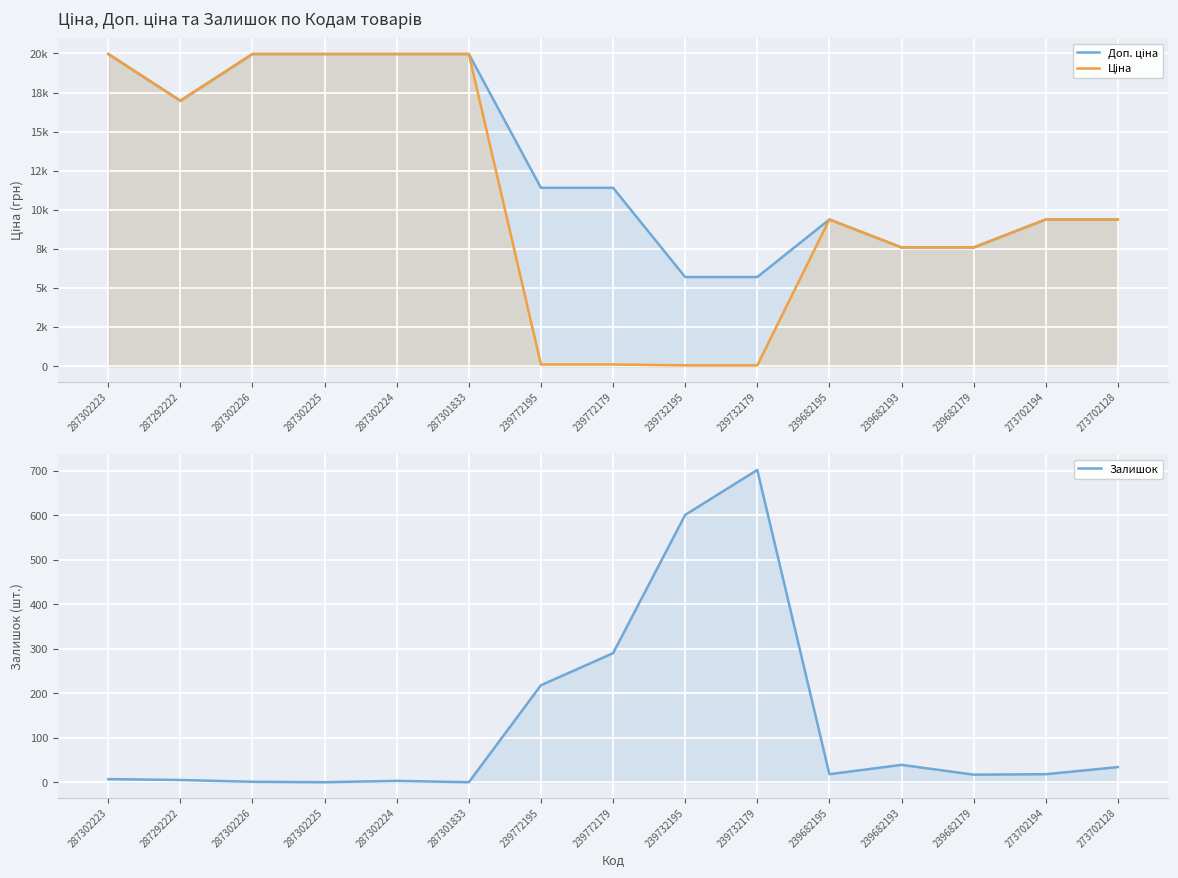

True or false: Доп. ціна and Ціна intersect in this chart.

False